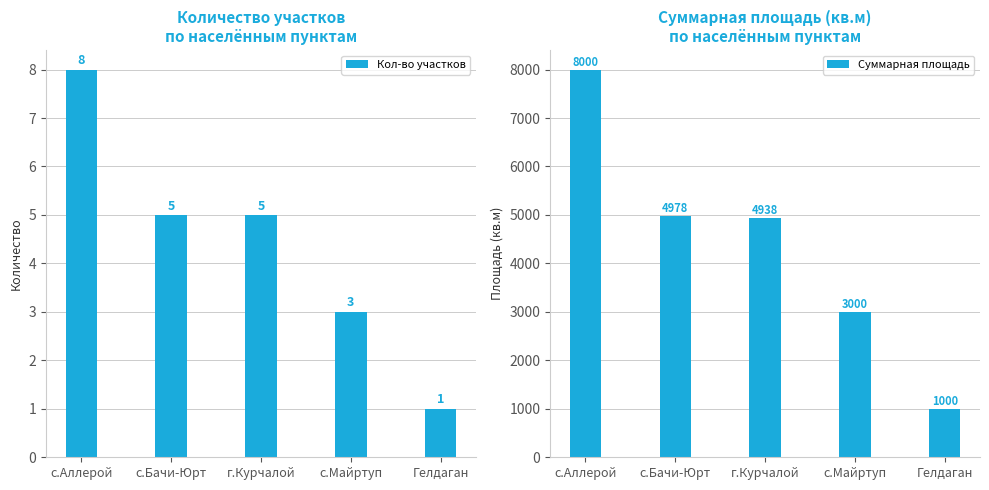

Count the Кол-во участков values in the range 3 to 5.

3